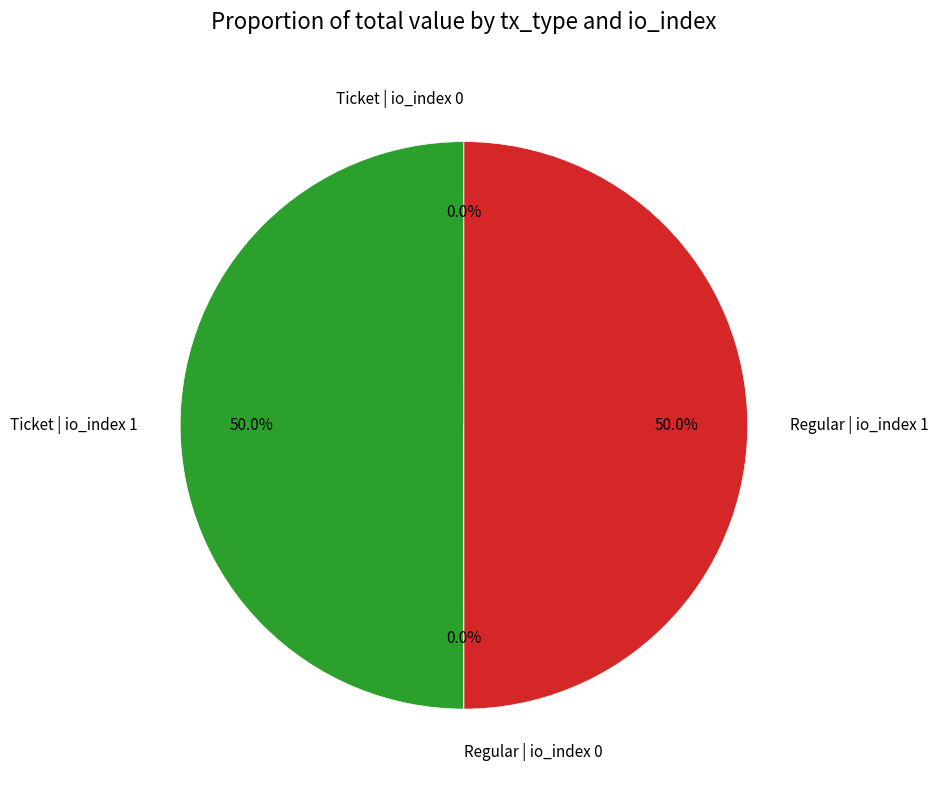

Approximately how many times larger is the value at Regular | io_index 1 compared to Ticket | io_index 1?

1.0